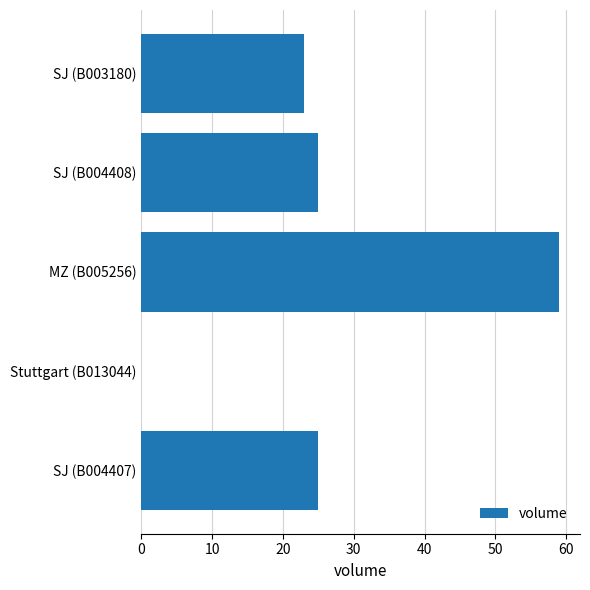

True or false: the data shows 25 at SJ (B004407).

True